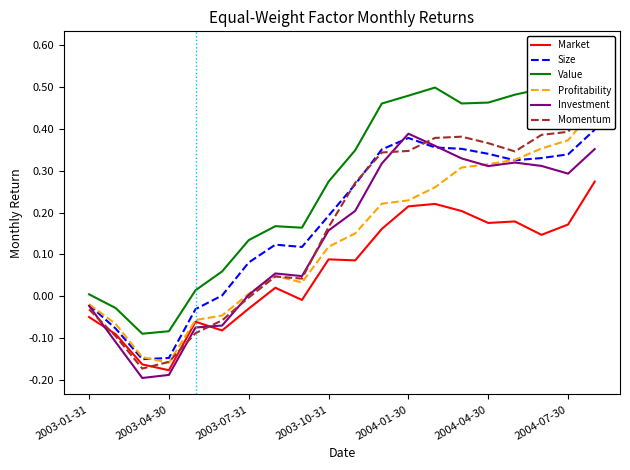

Rank the series at 8 from lowest to highest value.

Market, Profitability, Momentum, Investment, Size, Value